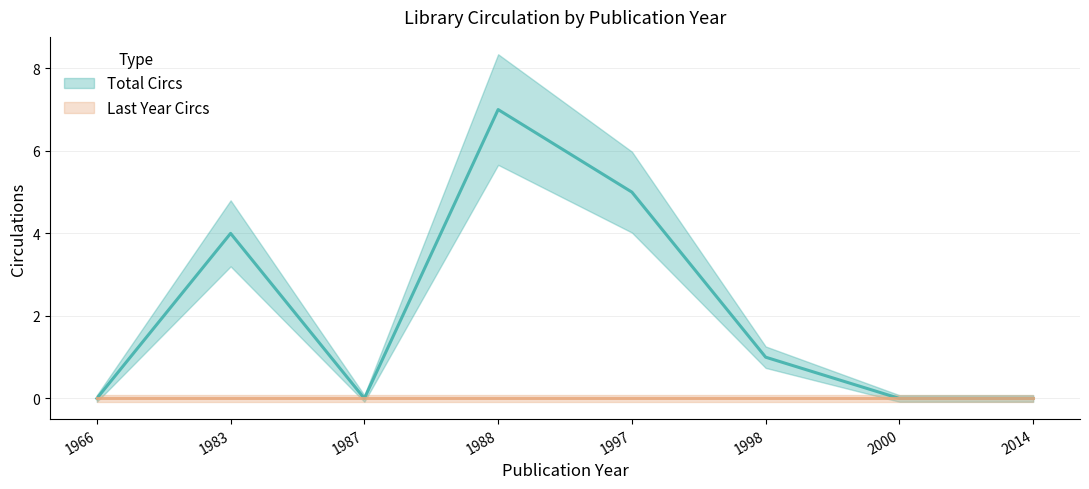

Approximately how many times larger is the value at 1988 compared to 1998?

7.0